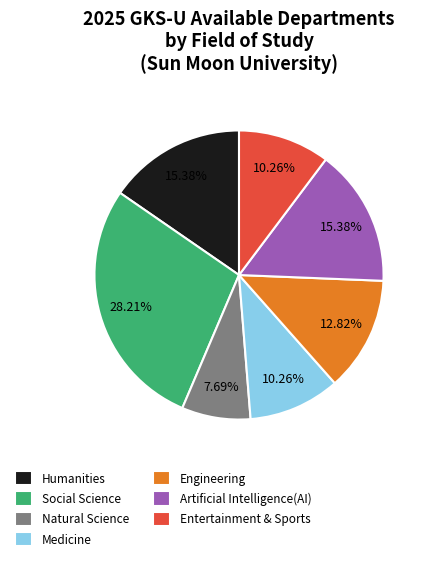

What percentage is the Social Science slice, to the nearest percent?

28%